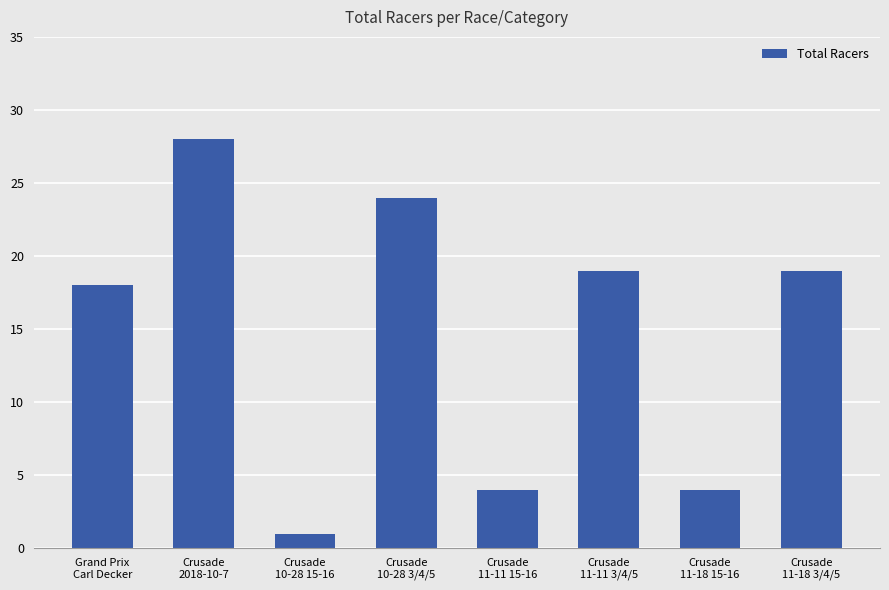

Reading left to right, list all the values displayed in this chart.

Grand Prix
Carl Decker=18	Crusade
2018-10-7=28	Crusade
10-28 15-16=1	Crusade
10-28 3/4/5=24	Crusade
11-11 15-16=4	Crusade
11-11 3/4/5=19	Crusade
11-18 15-16=4	Crusade
11-18 3/4/5=19